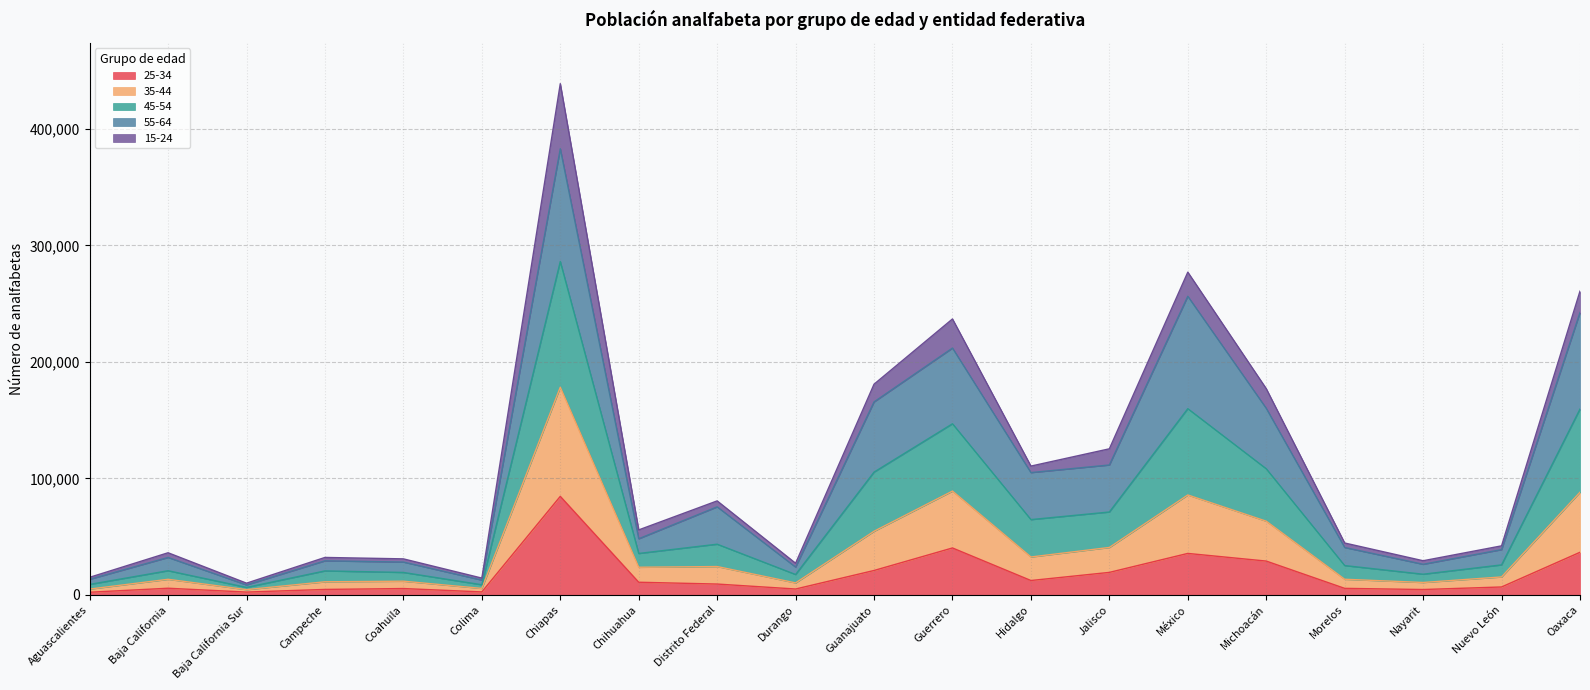

Which has a higher value, Hidalgo or Baja California Sur?

Hidalgo